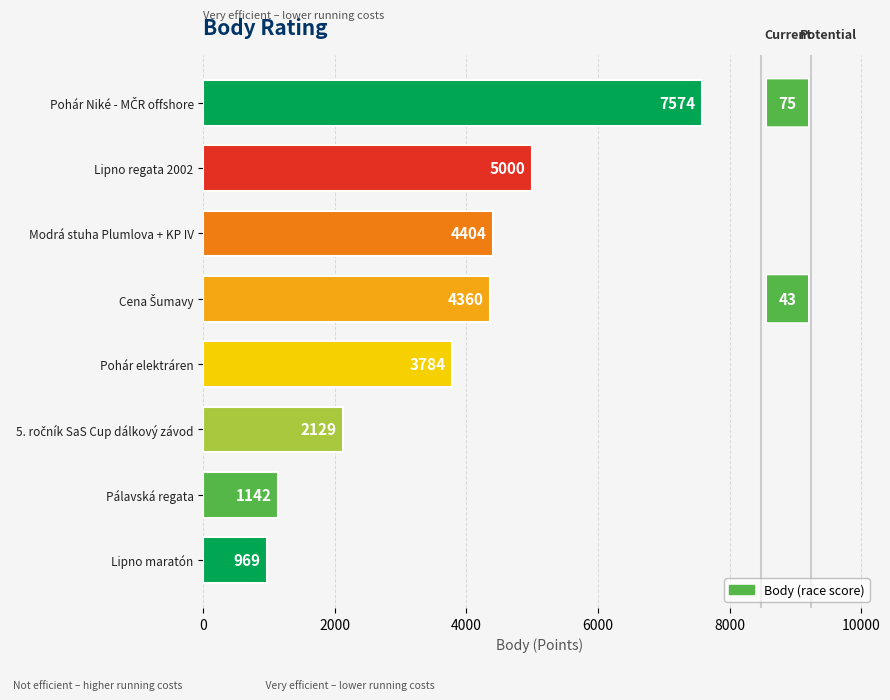

Which has a higher value, Lipno maratón or Pálavská regata?

Pálavská regata